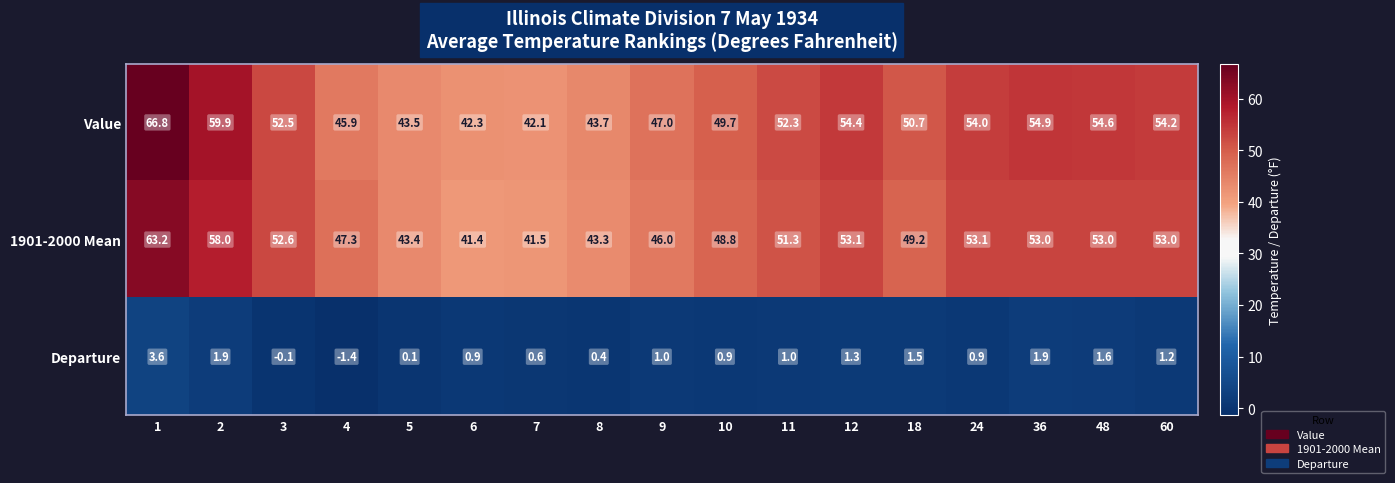

The value of 1901-2000 Mean at 12 is 17.3. True or false?

False